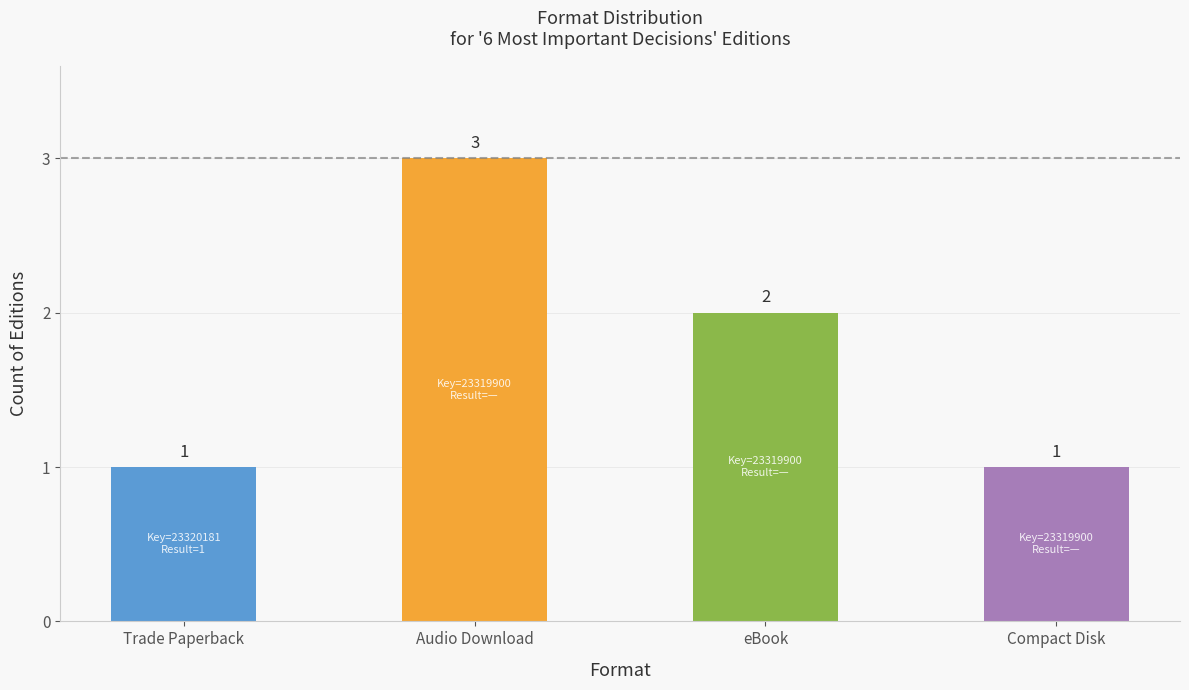

True or false: the data shows 1 at Trade Paperback.

True